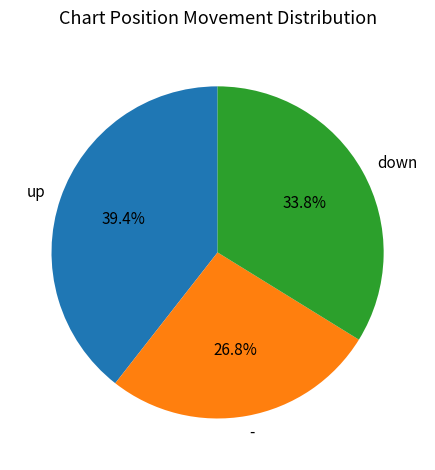

Is - the majority of the pie?

No